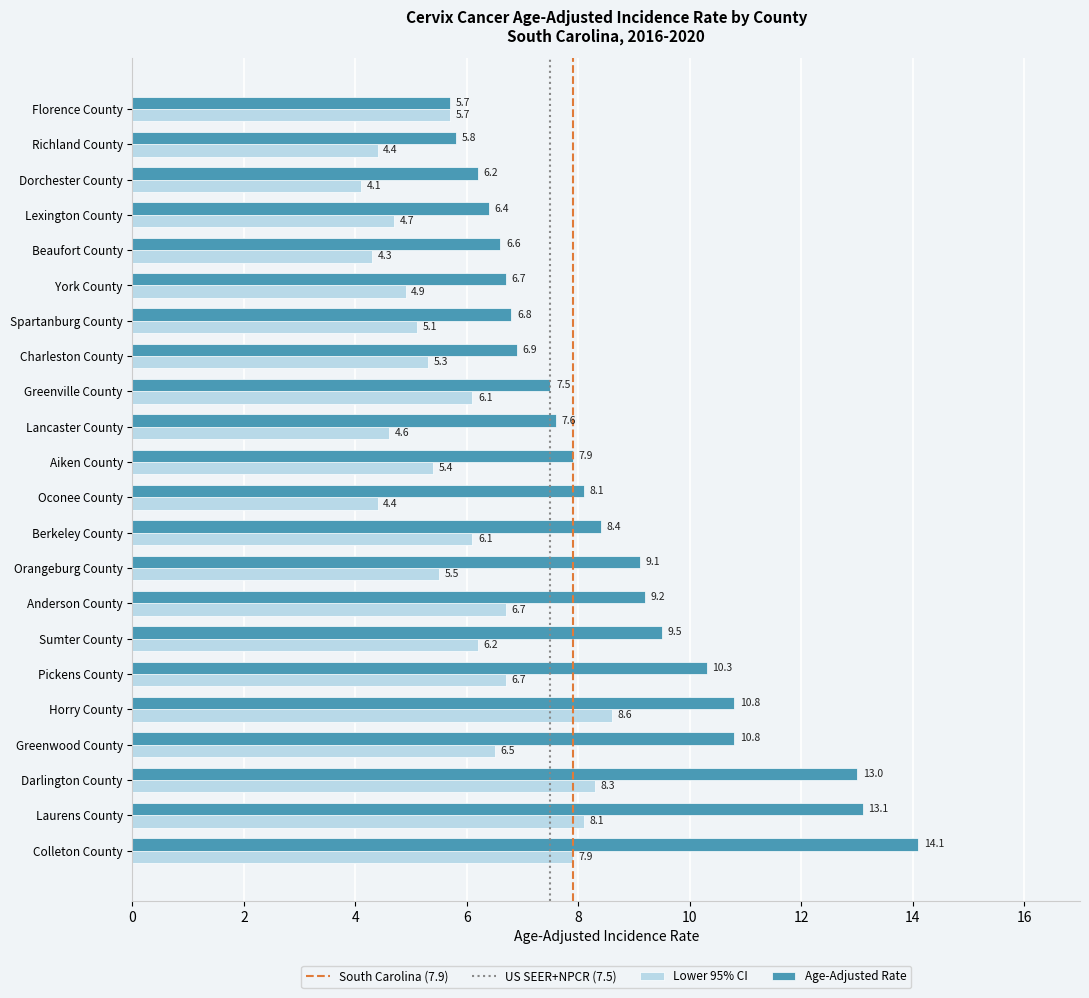

At Lexington County, list the series in order from largest to smallest.

Age-Adjusted Rate, Lower 95% CI